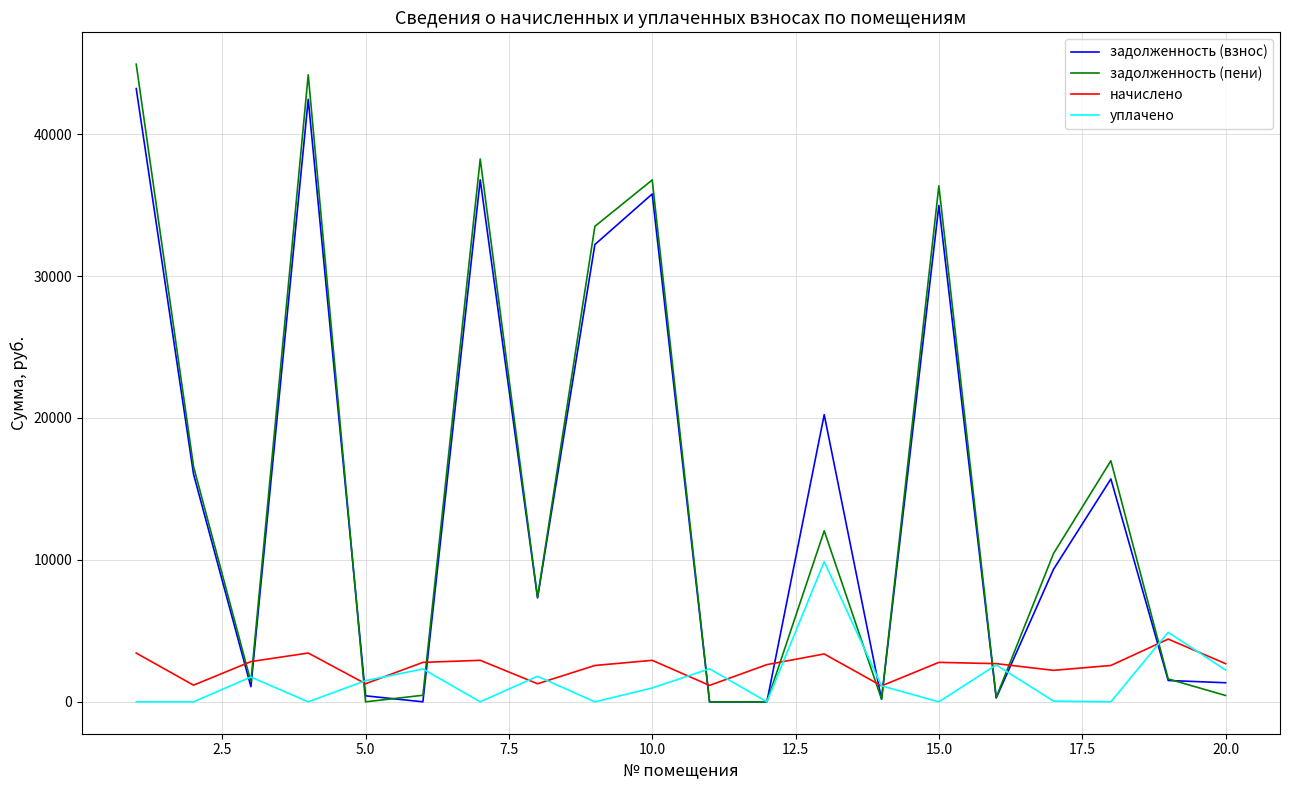

Which series has the widest spread of values?

задолженность (пени)